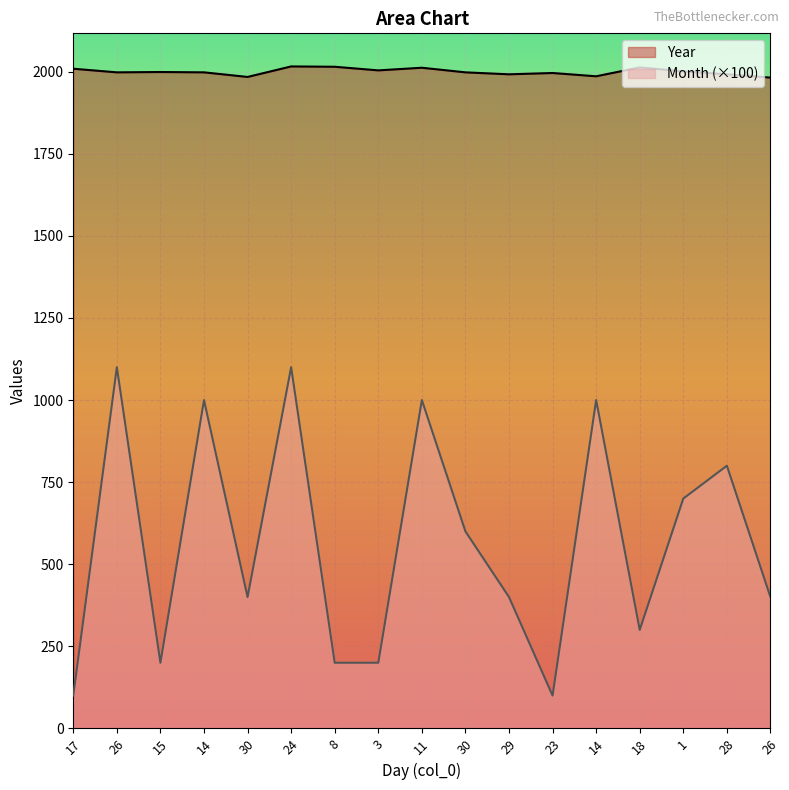

Is the value of Month at 30 greater than the value of Year at 18?

No